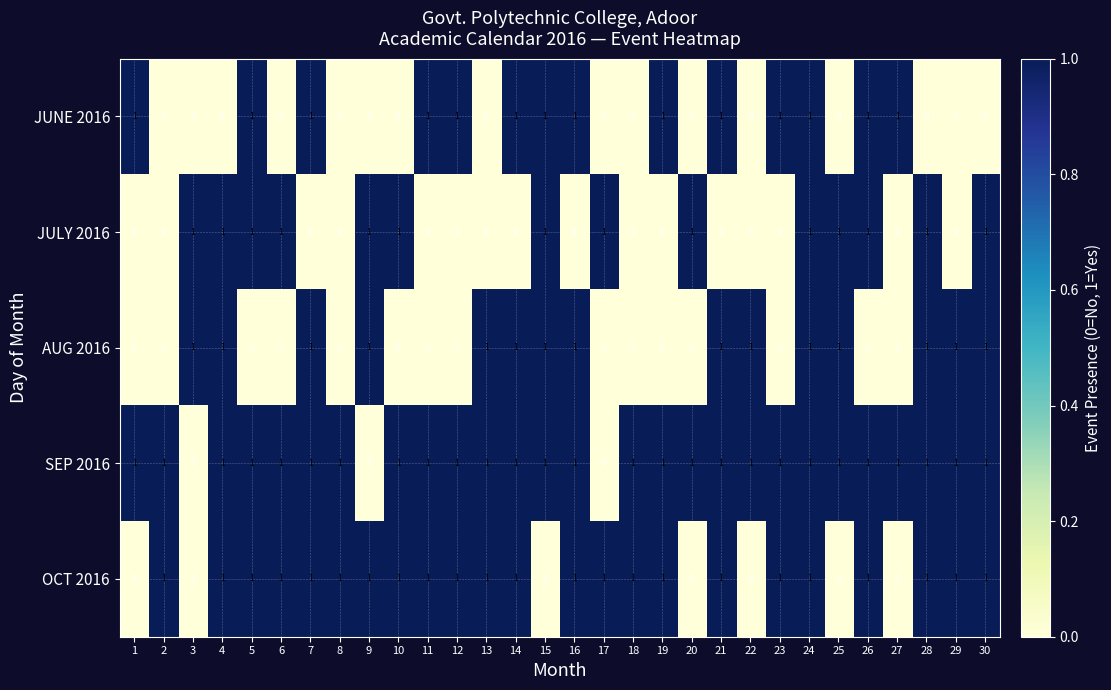

What is the difference between the highest and lowest values at 1?

1